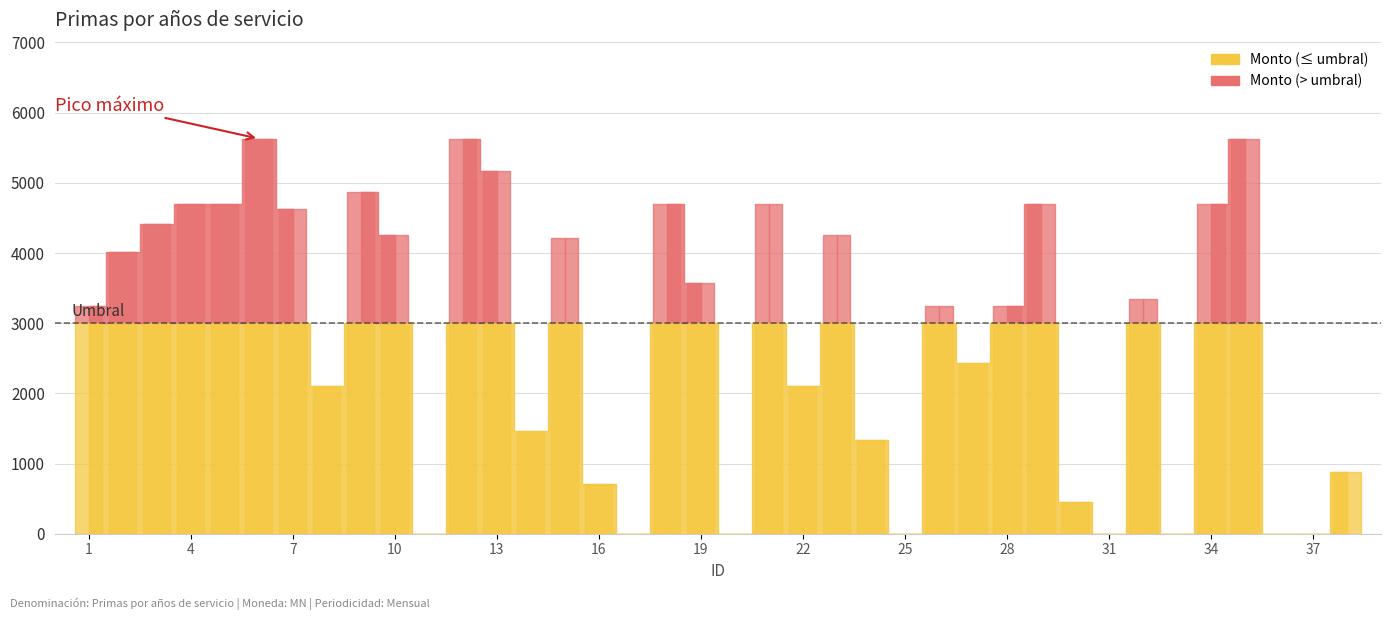

How many values exceed 3340?

19